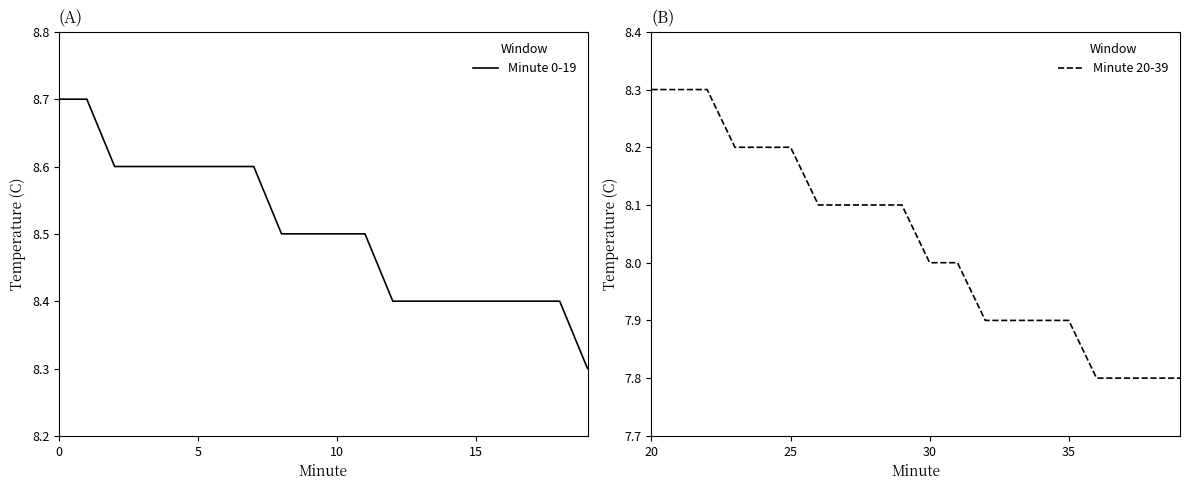

What is the difference between the maximum and minimum values in the Minute 20-39 series?

0.5